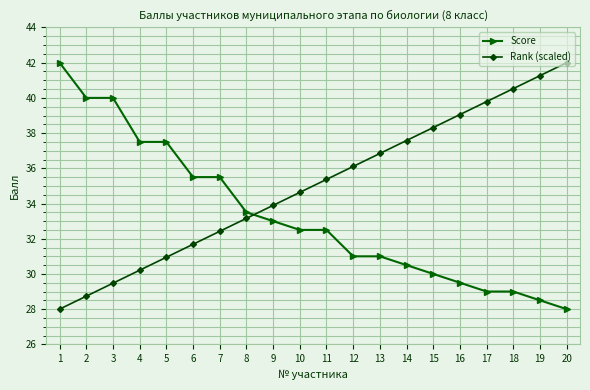

What is the difference between the highest and lowest values at 12?

5.1